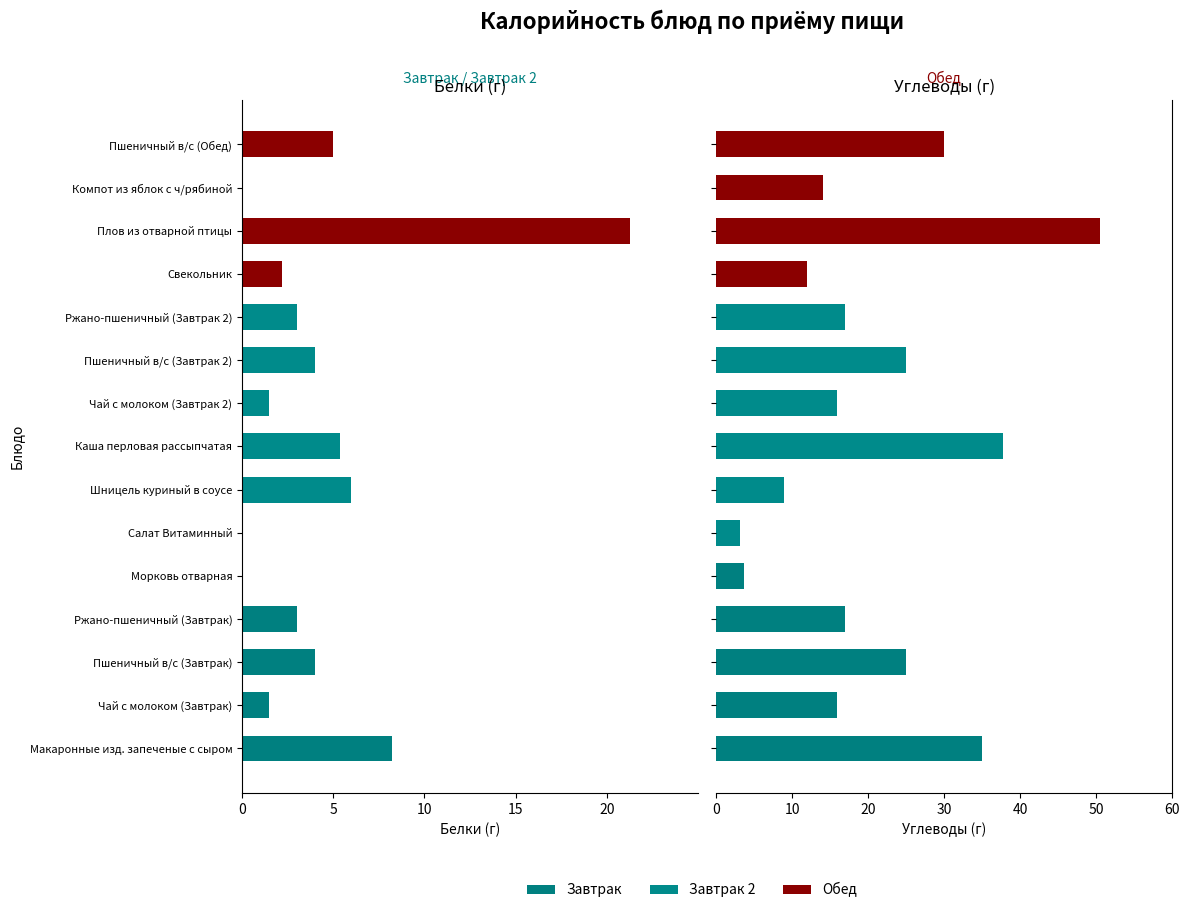

How many groups of bars are there?

15